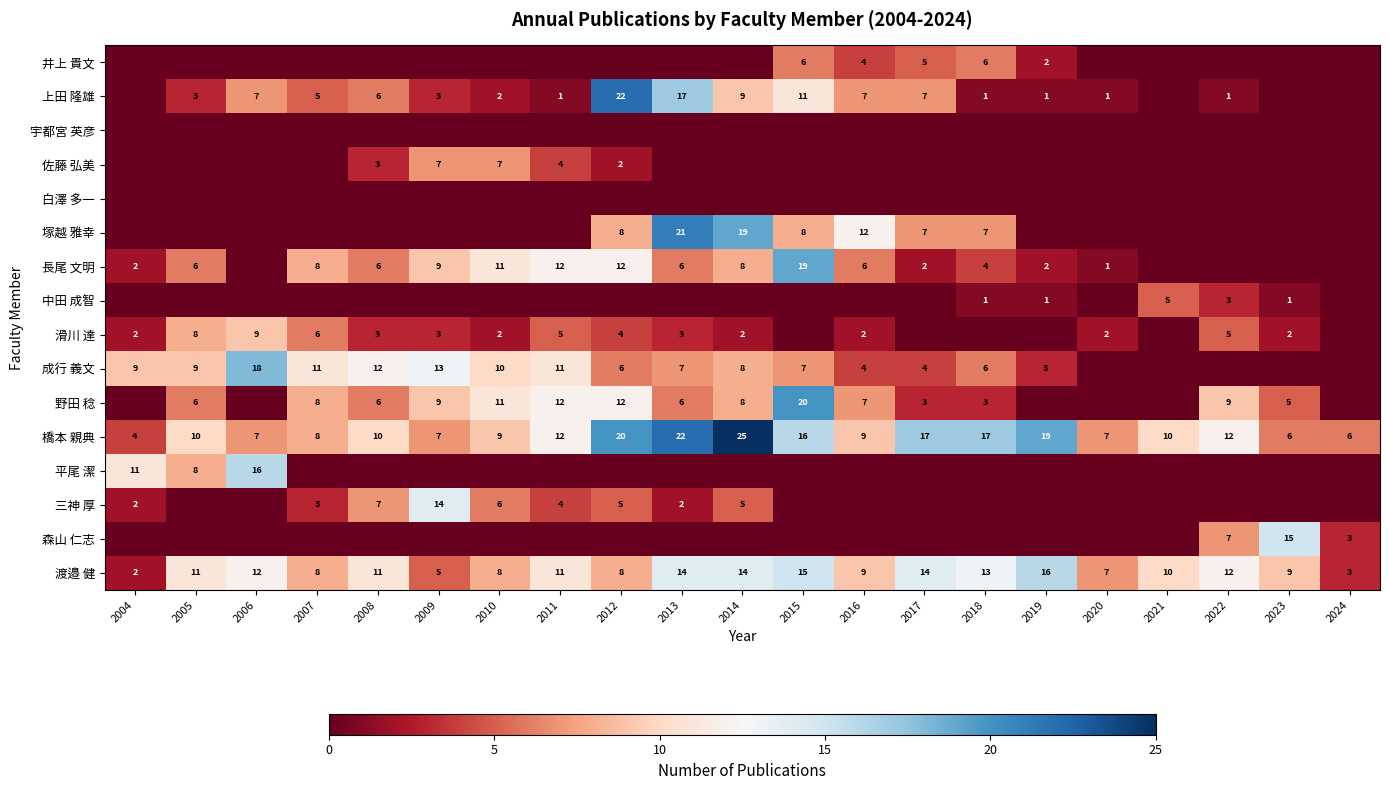

Is the value of 成行 義文 at 2009 greater than the value of 野田 稔 at 2009?

Yes